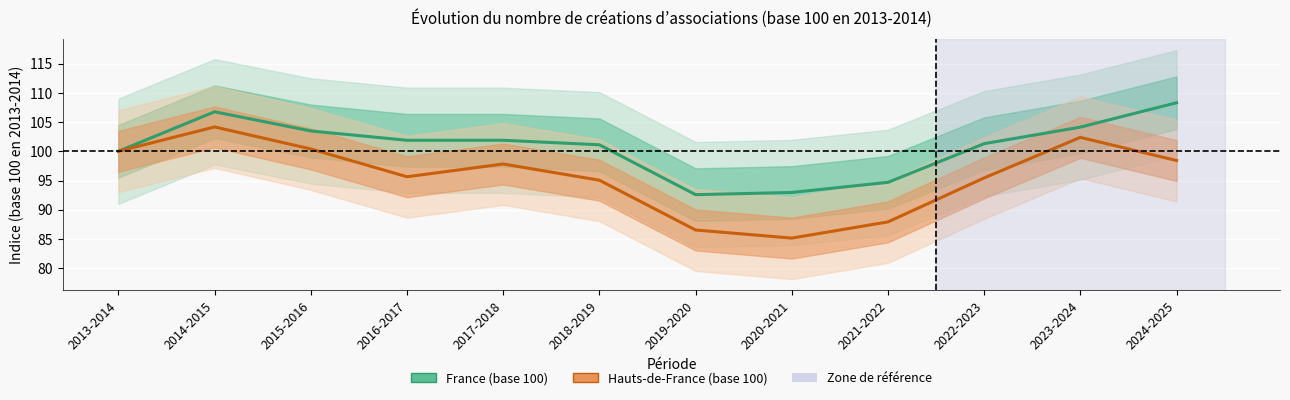

Which series has the largest range (max minus min)?

Hauts-de-France